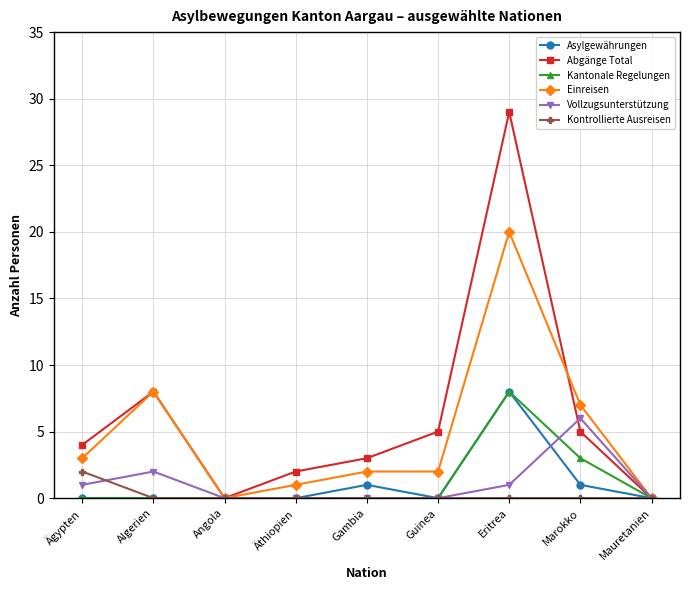

What is the difference between the highest and lowest values at Guinea?

5